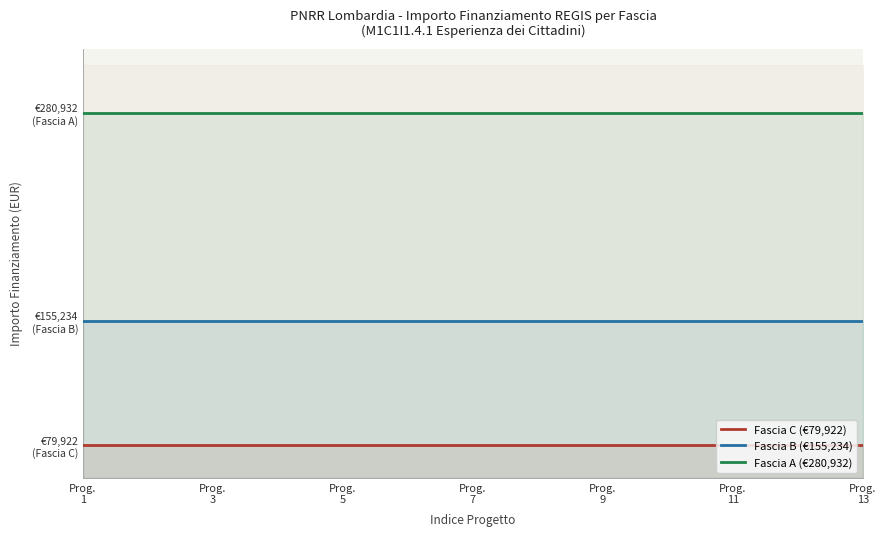

True or false: Fascia C and Fascia A cross at least once.

False